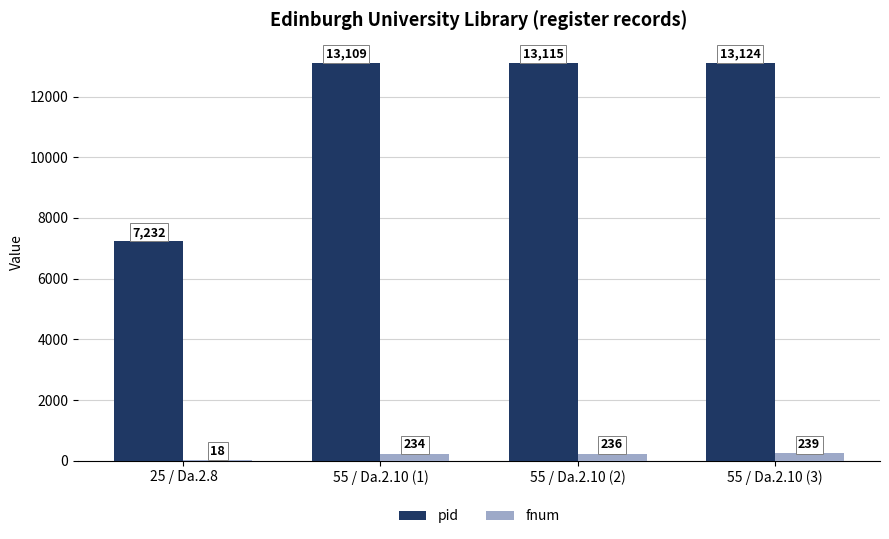

Reading right to left, extract all data points from this chart.

pid: 13124	13115	13109	7232
fnum: 239	236	234	18